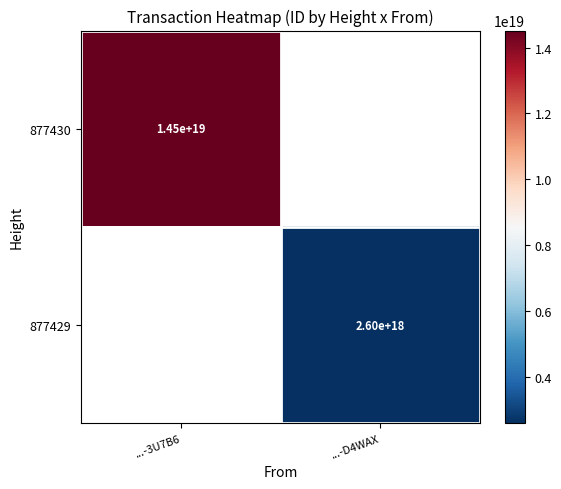

The 877430 series shows 4141779967622000640 at ...-3U7B6. True or false?

False